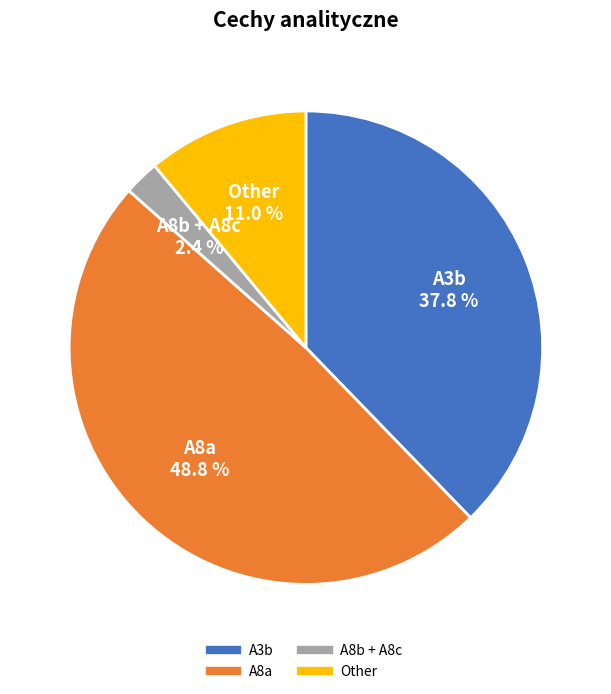

Is there a majority slice in this chart?

No